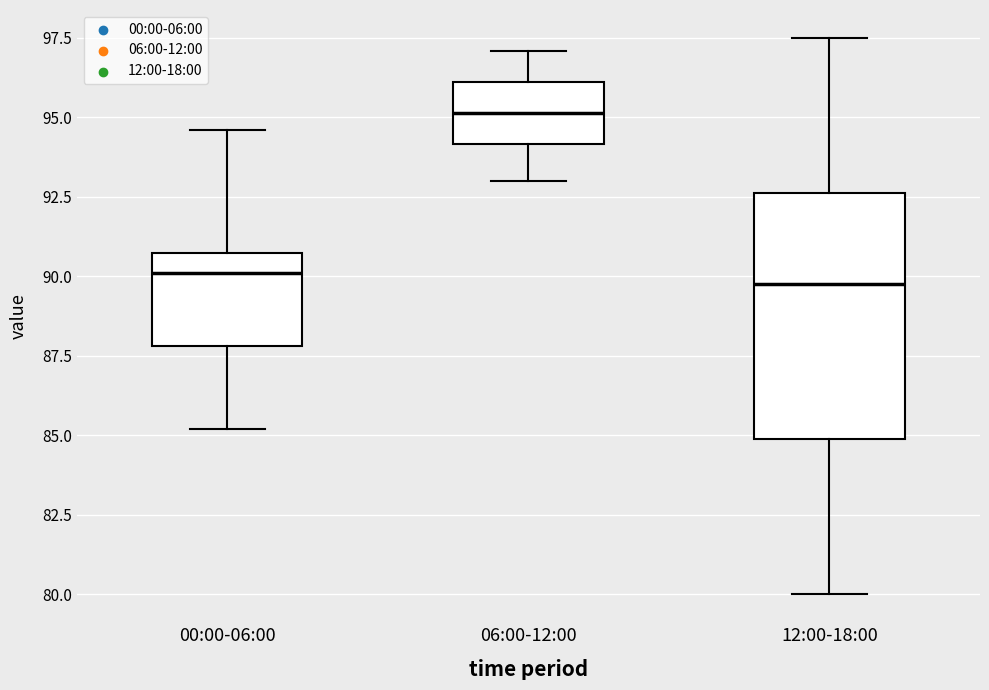

Which box is the tallest, from its lower edge to its upper edge?

12:00-18:00